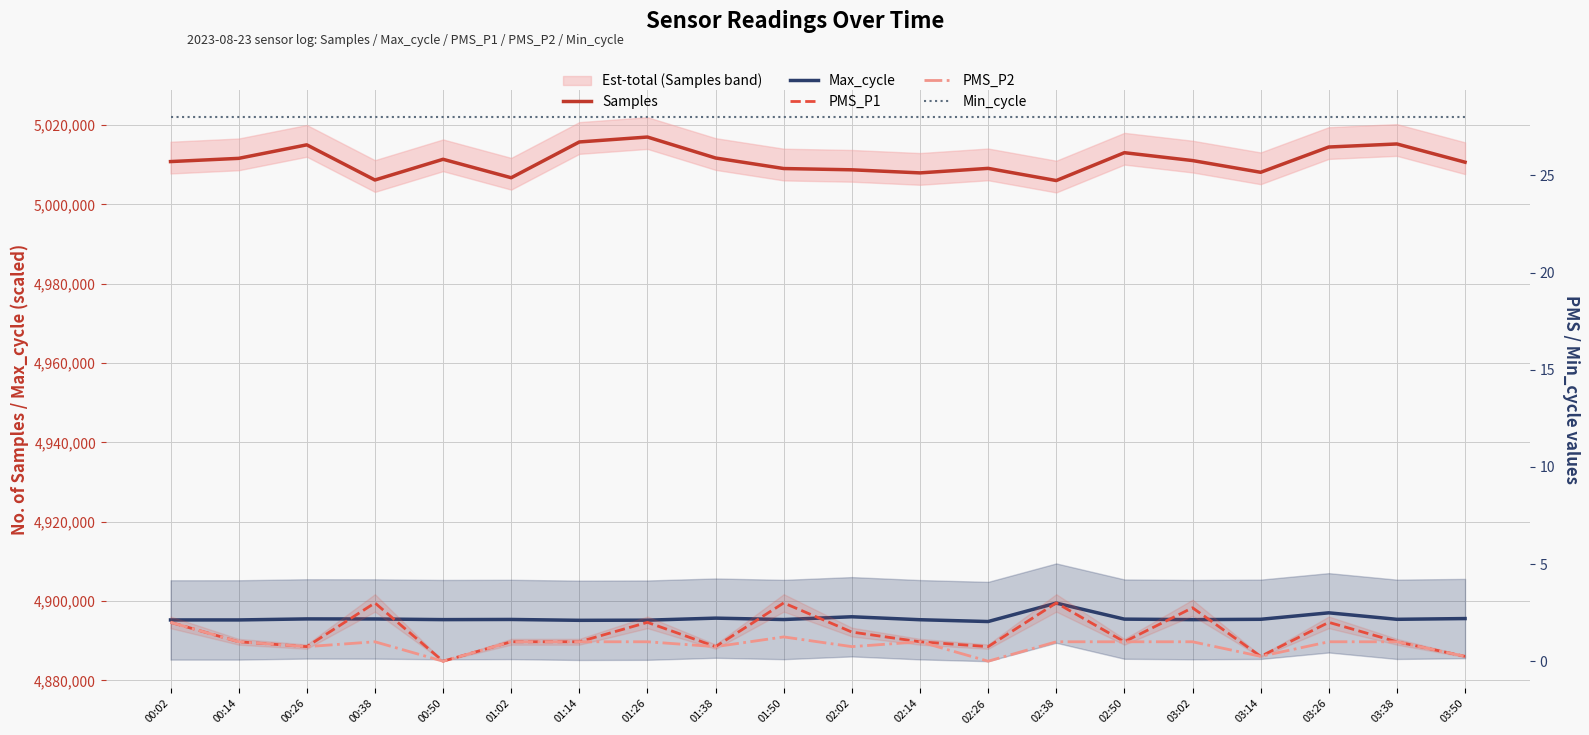

Reading left to right, what are all the values shown in this chart?

Samples: 00:02=5.0	00:14=5.0	00:26=5.0	00:38=5.0	00:50=5.0	01:02=5.0	01:14=5.0	01:26=5.0	01:38=5.0	01:50=5.0	02:02=5.0	02:14=5.0	02:26=5.0	02:38=5.0	02:50=5.0	03:02=5.0	03:14=5.0	03:26=5.0	03:38=5.0	03:50=5.0
Max_cycle: 00:02=4.9	00:14=4.9	00:26=4.9	00:38=4.9	00:50=4.9	01:02=4.9	01:14=4.9	01:26=4.9	01:38=4.9	01:50=4.9	02:02=4.9	02:14=4.9	02:26=4.9	02:38=4.9	02:50=4.9	03:02=4.9	03:14=4.9	03:26=4.9	03:38=4.9	03:50=4.9
PMS_P1: 00:02=2.0	00:14=1.0	00:26=0.8	00:38=3.0	00:50=0.0	01:02=1.0	01:14=1.0	01:26=2.0	01:38=0.8	01:50=3.0	02:02=1.5	02:14=1.0	02:26=0.8	02:38=3.0	02:50=1.0	03:02=2.8	03:14=0.2	03:26=2.0	03:38=1.0	03:50=0.2
PMS_P2: 00:02=2.0	00:14=1.0	00:26=0.8	00:38=1.0	00:50=0.0	01:02=1.0	01:14=1.0	01:26=1.0	01:38=0.8	01:50=1.2	02:02=0.8	02:14=1.0	02:26=0.0	02:38=1.0	02:50=1.0	03:02=1.0	03:14=0.2	03:26=1.0	03:38=1.0	03:50=0.2
Min_cycle: 00:02=28.0	00:14=28.0	00:26=28.0	00:38=28.0	00:50=28.0	01:02=28.0	01:14=28.0	01:26=28.0	01:38=28.0	01:50=28.0	02:02=28.0	02:14=28.0	02:26=28.0	02:38=28.0	02:50=28.0	03:02=28.0	03:14=28.0	03:26=28.0	03:38=28.0	03:50=28.0